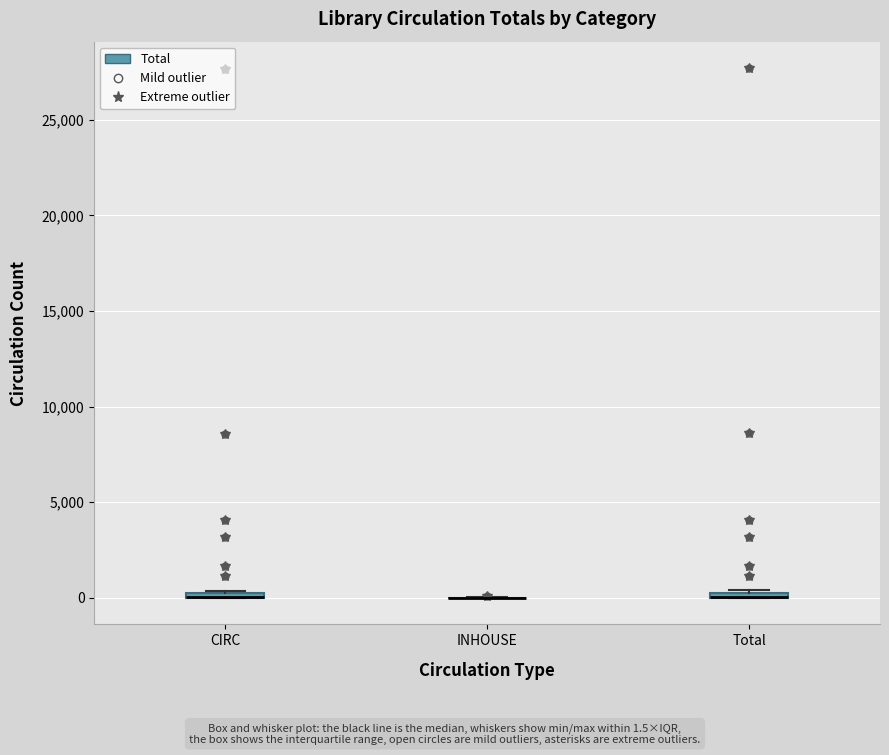

Where is the upper edge of the box for Total on the y-axis? The values are not printed on the chart, so give them approximately, as read against the axis.

500